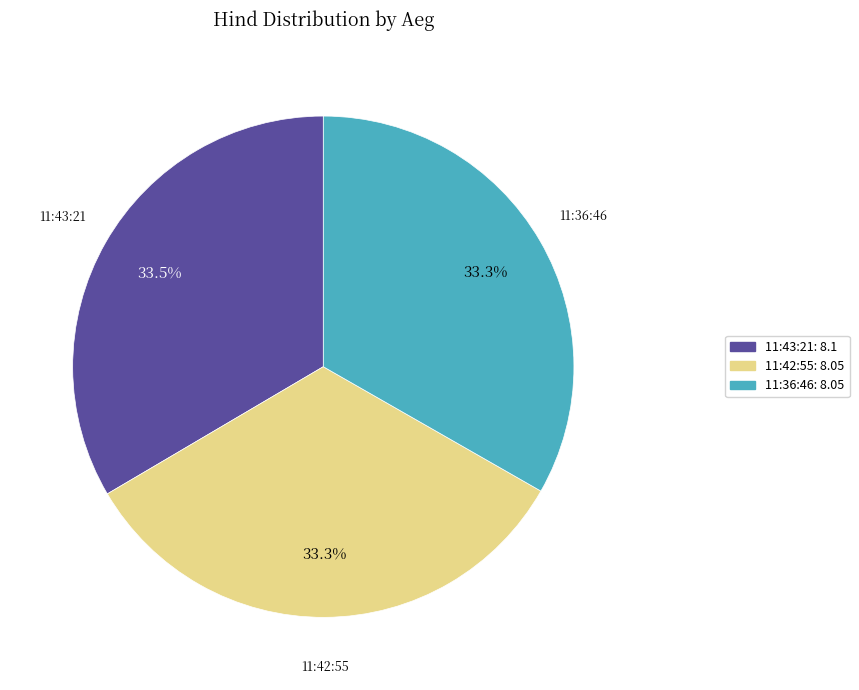

Is 11:36:46: 8.05 the majority of the pie?

No